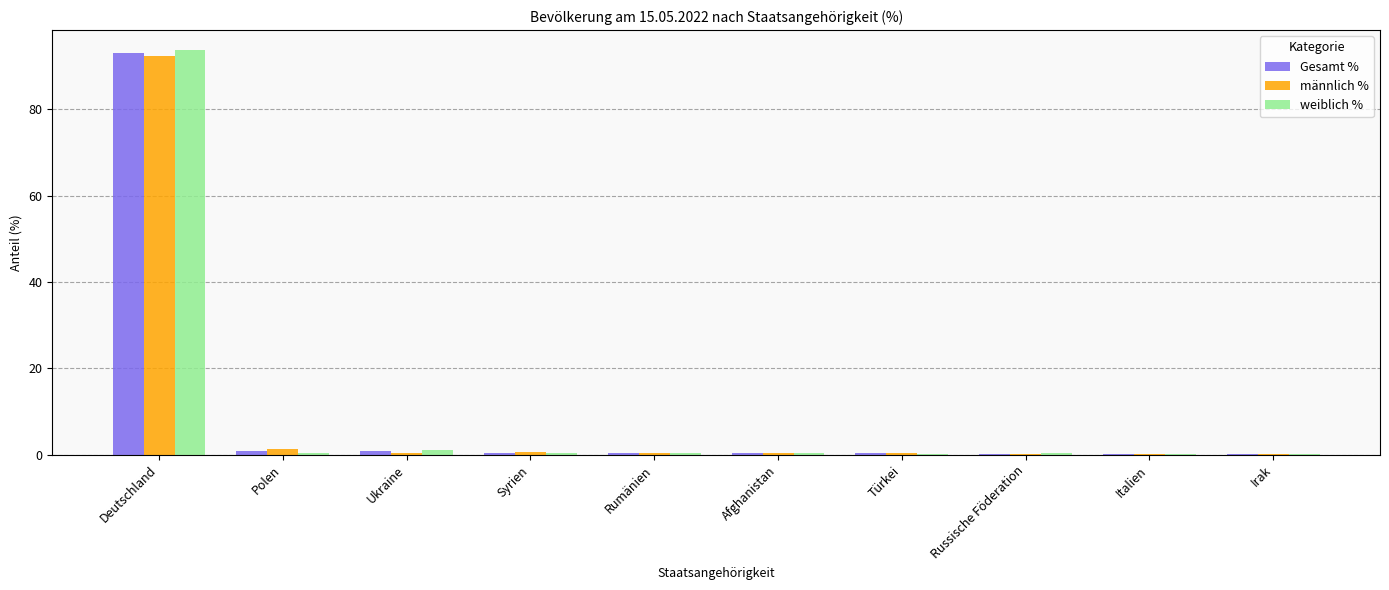

True or false: weiblich % has a value of 163.6 at Deutschland.

False